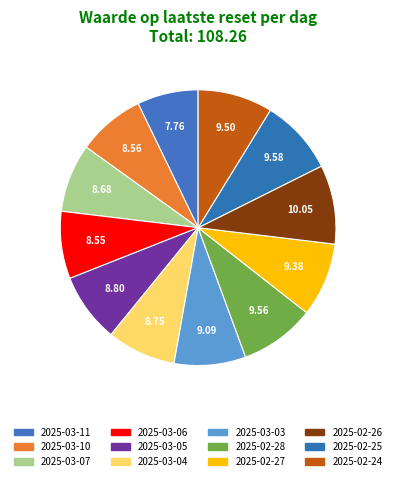

Which slice is the smallest?

2025-03-11